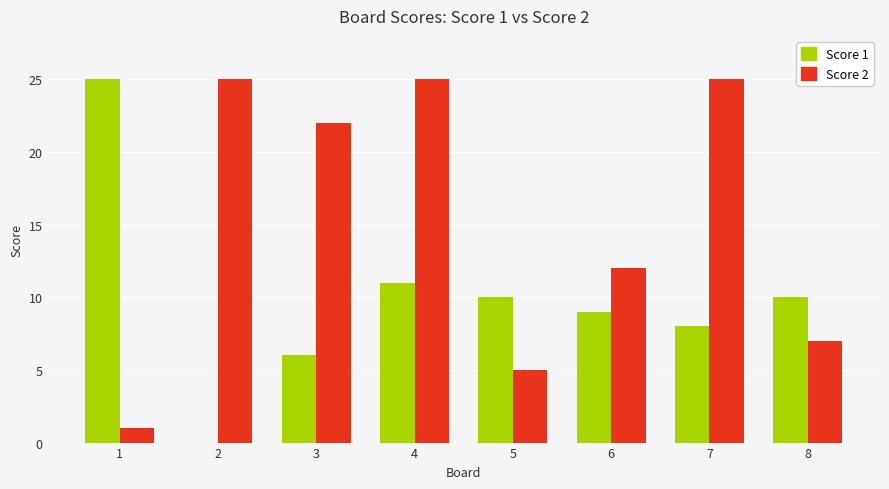

Reading left to right, extract all data points from this chart.

Score 1: 1=25	2=0	3=6	4=11	5=10	6=9	7=8	8=10
Score 2: 1=1	2=25	3=22	4=25	5=5	6=12	7=25	8=7